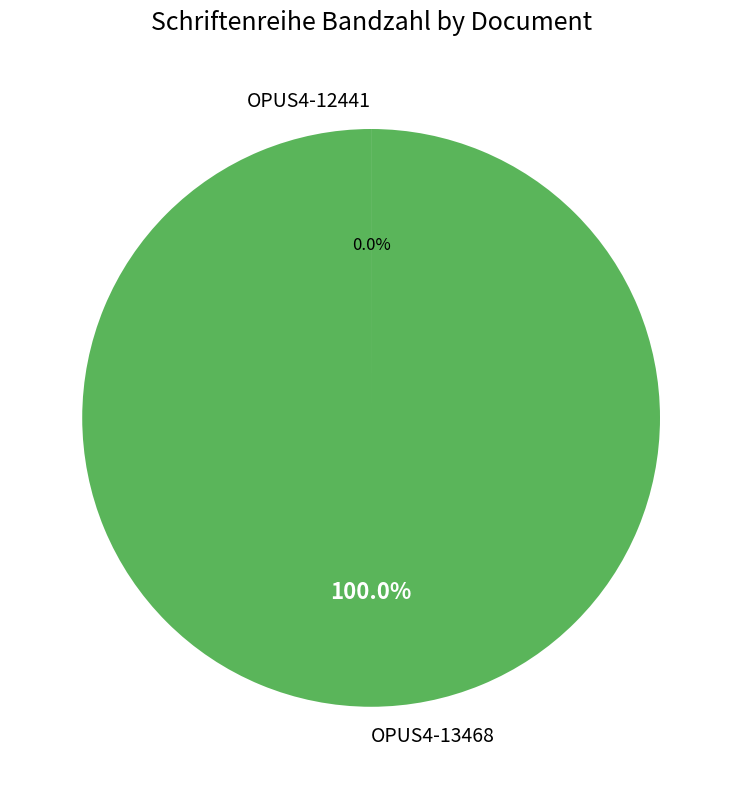

Does OPUS4-13468 account for over 50% of the chart?

Yes